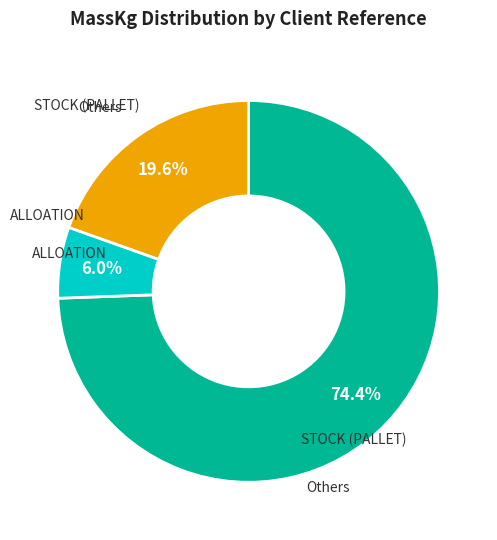

How many slices are in this pie chart?

3